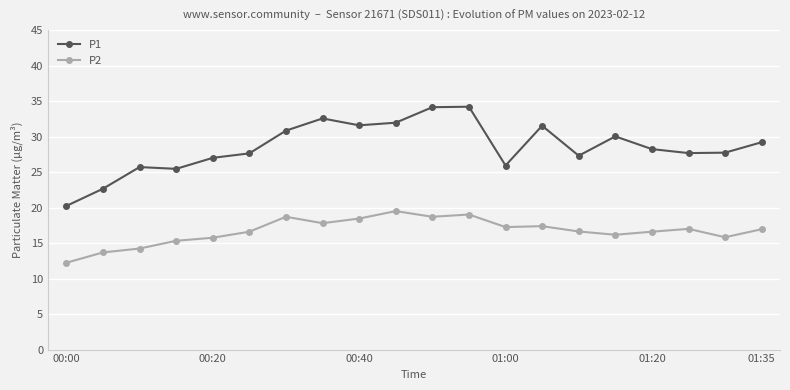

Rank the series by their maximum value, from highest to lowest.

P1, P2